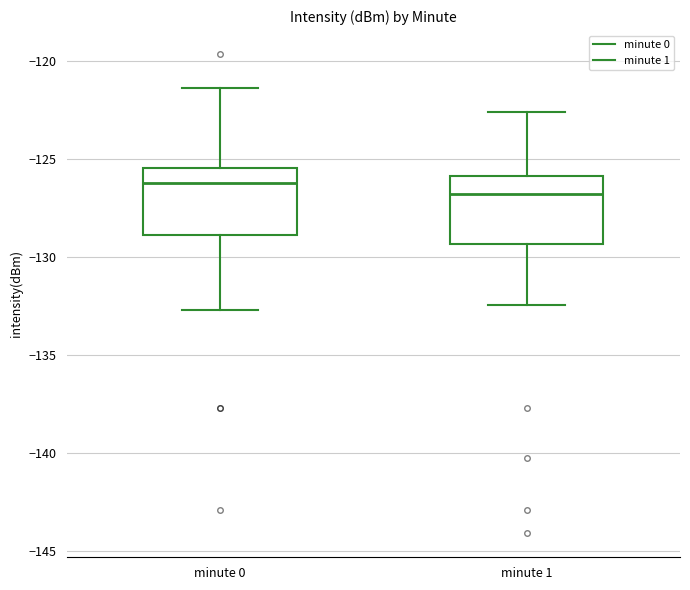

Reading left to right, transcribe this box plot: for each box, give where its median line is, the range the box spans, and where its two whiskers end, as read against the y-axis. The values are not printed on the chart, so give them approximately, as read against the axis.

minute 0: median -126.0, box -129.0 to -125.5, whiskers -132.5 to -121.5
minute 1: median -127.0, box -129.5 to -126.0, whiskers -132.5 to -122.5